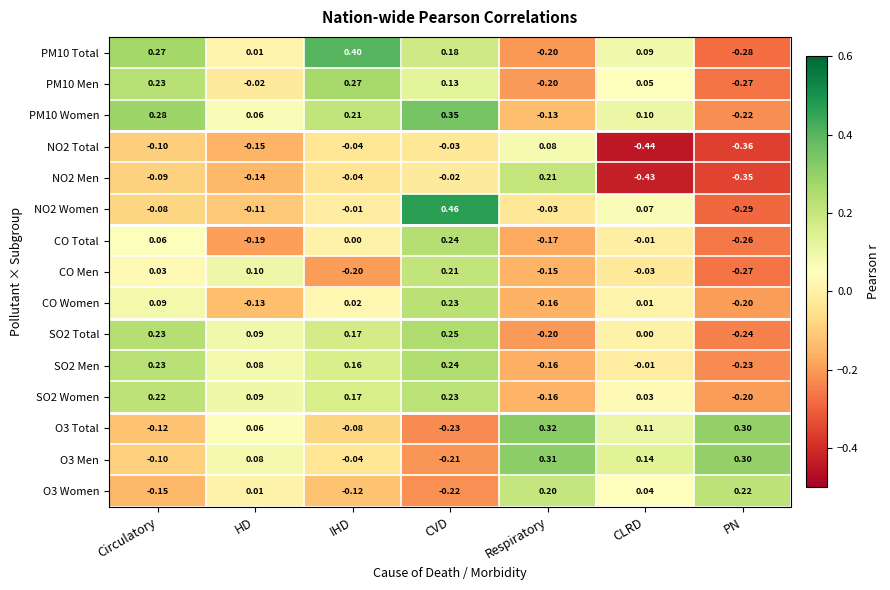

At which category does the chart reach its peak across all series?

CVD